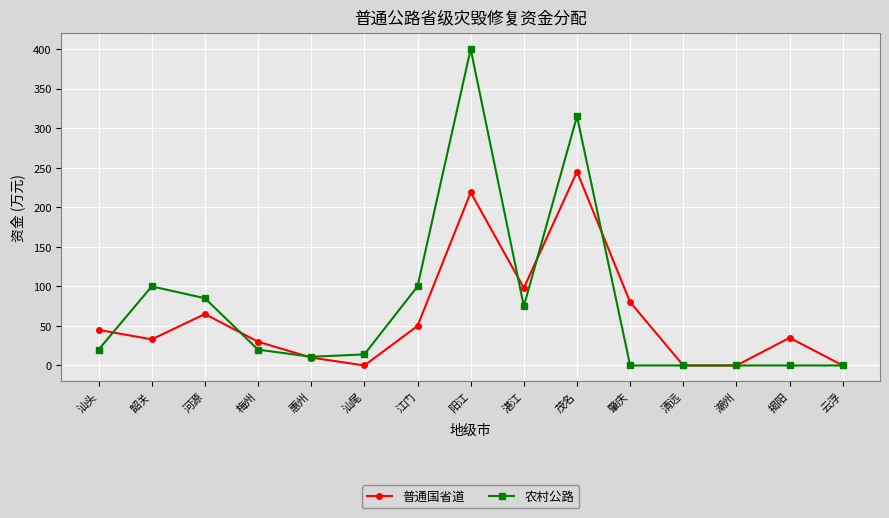

Which series has the widest spread of values?

农村公路